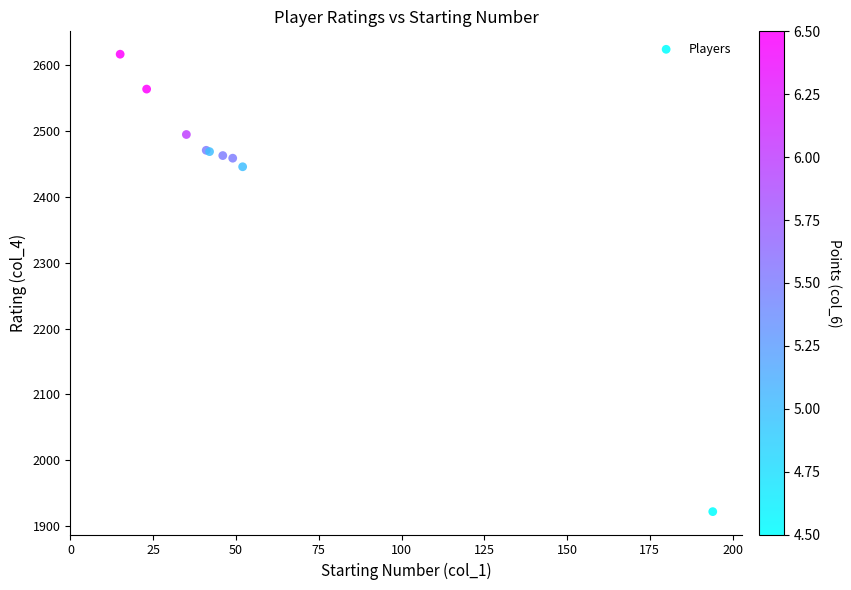

What Y value in the scatter plot is closest to 2269?

2446